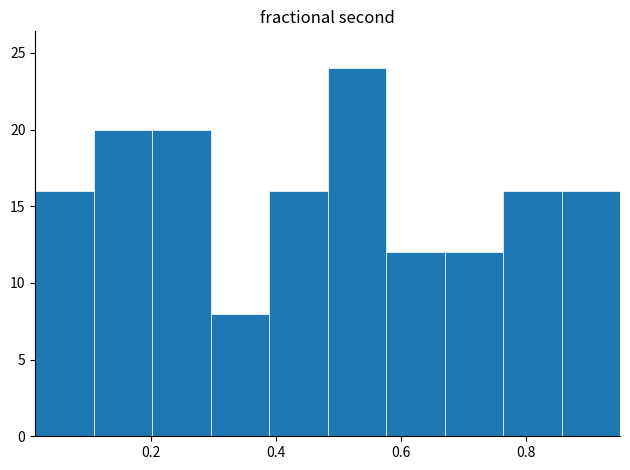

Over which range of the x-axis is the bar tallest?

0.48 to 0.58